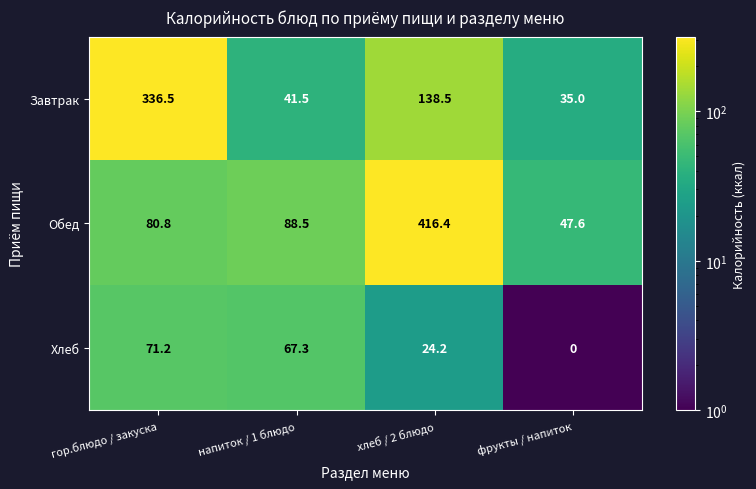

Which series has the largest range (max minus min)?

Обед